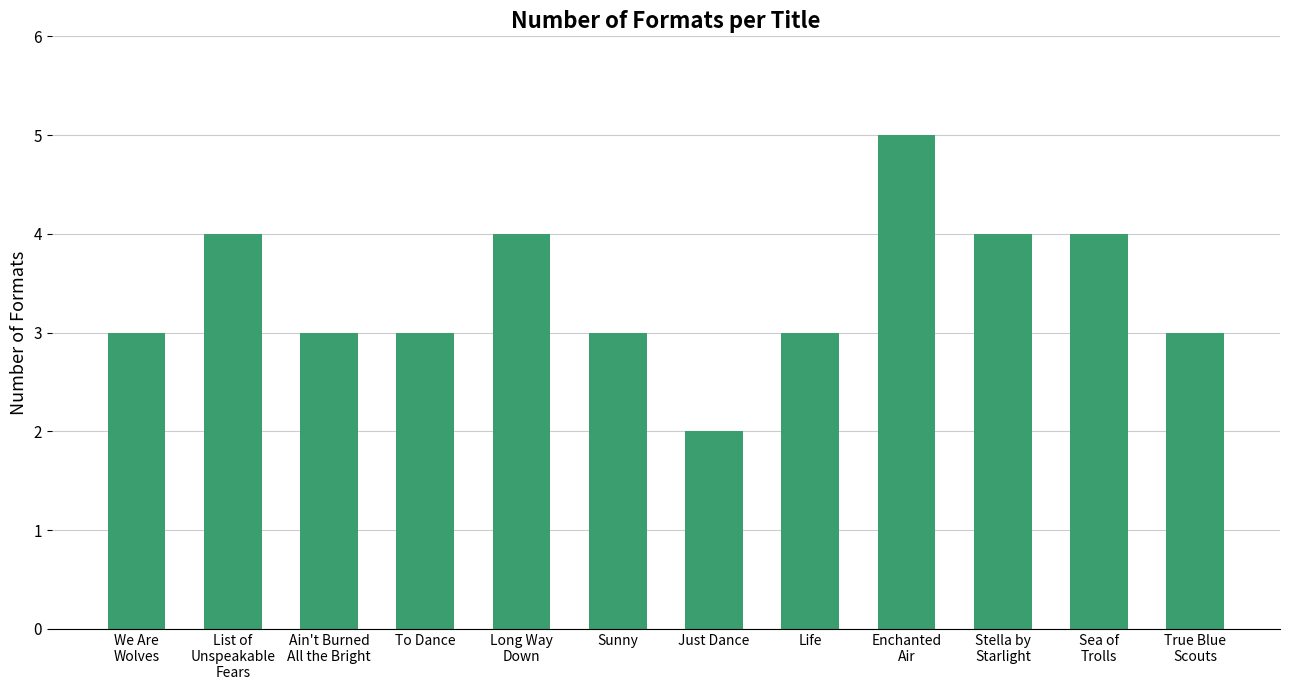

Which category has the lowest value across all series?

Just Dance